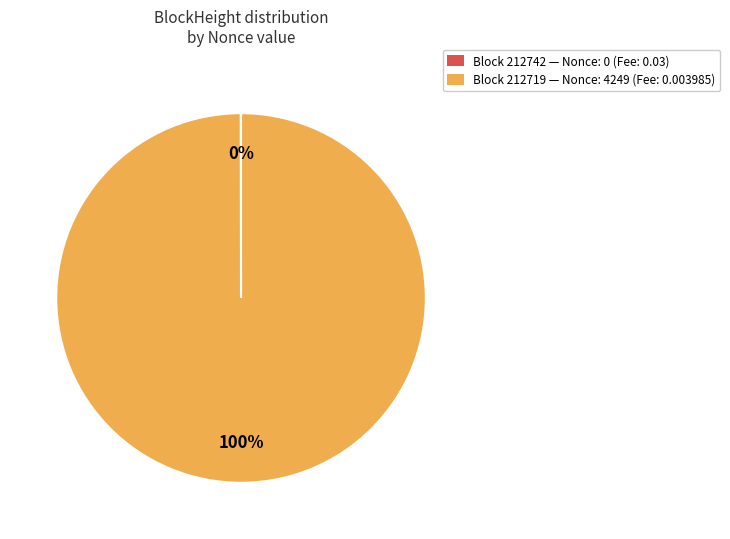

To the nearest percent, what is the average slice percentage?

50%